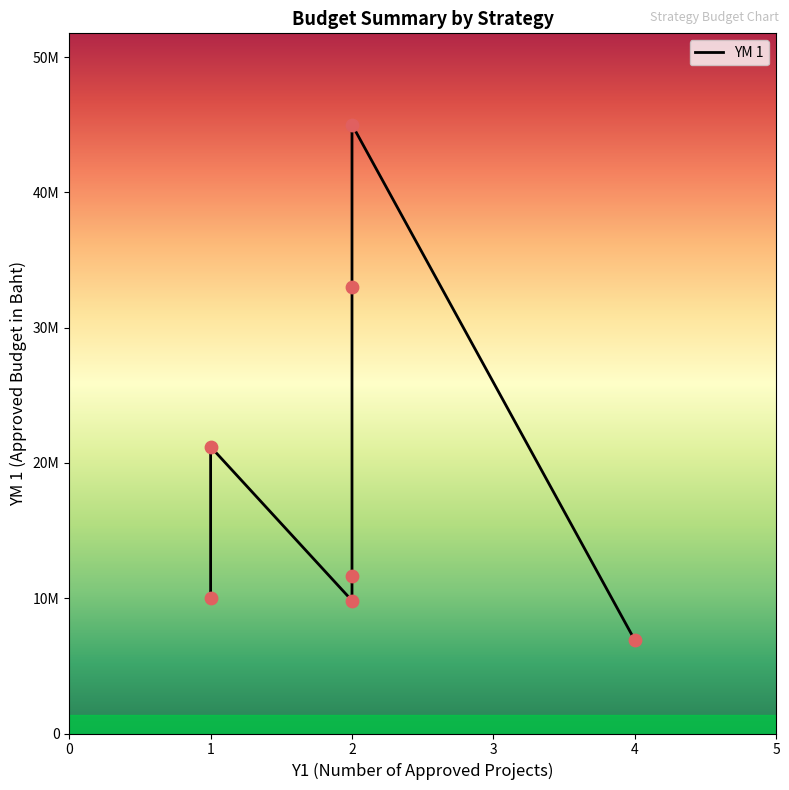

Which has a higher value, 2 or 1?

2